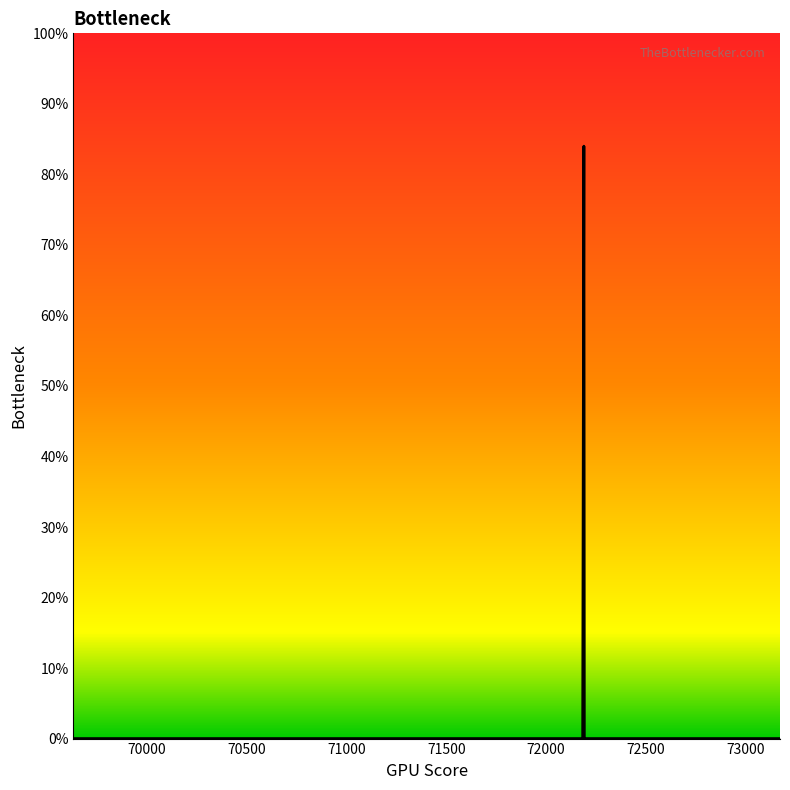

Is this an area chart (filled region under the line)?

No